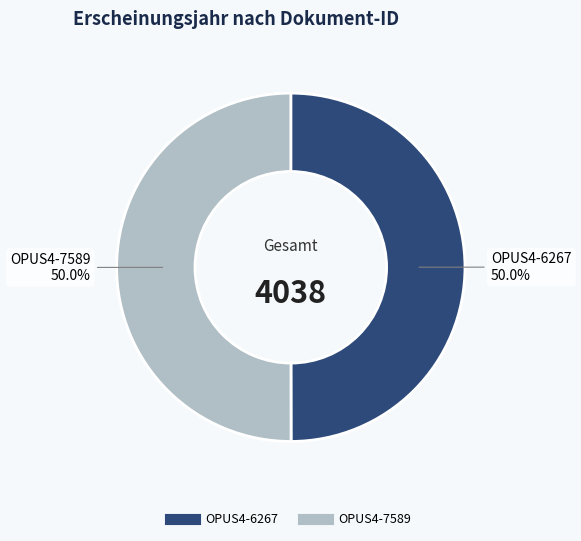

How many slices are in this pie chart?

2